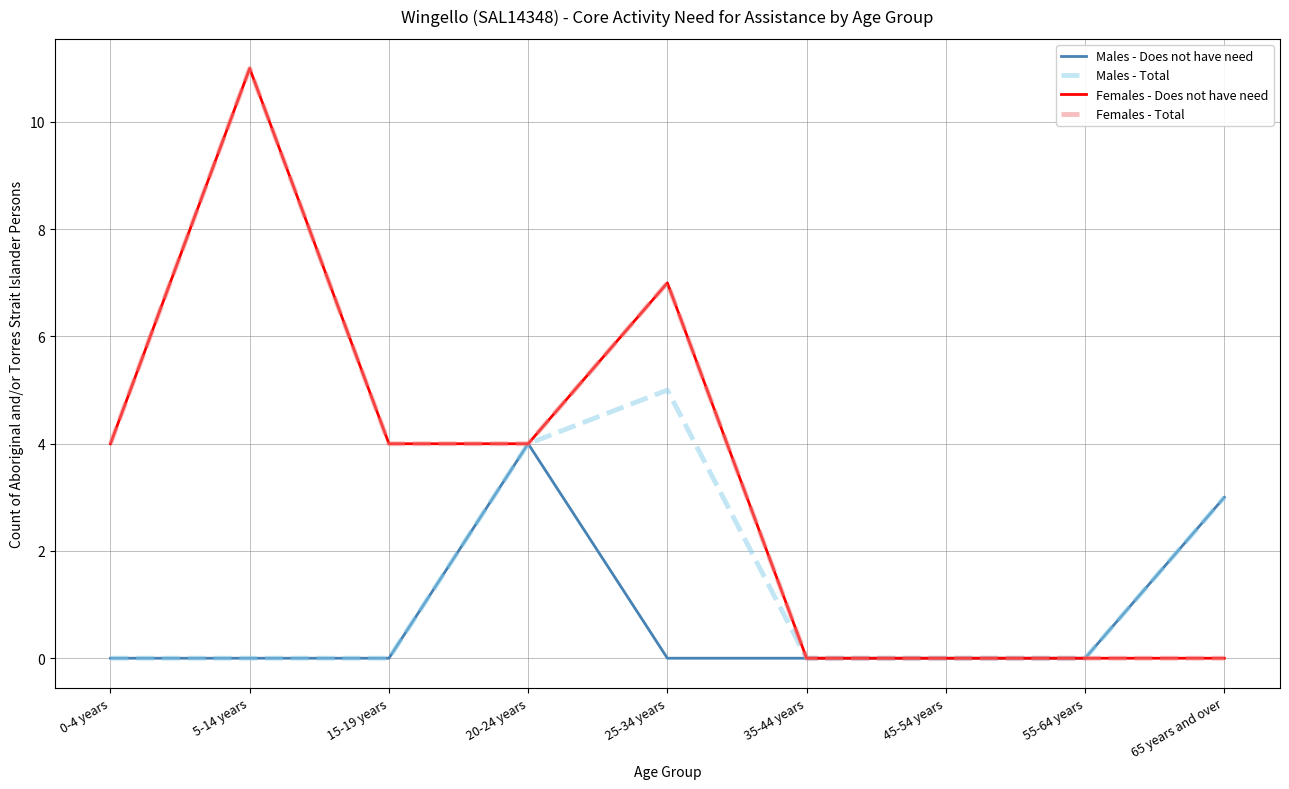

What is the difference between the Females - Does not have need values at 5-14 years and 45-54 years?

11